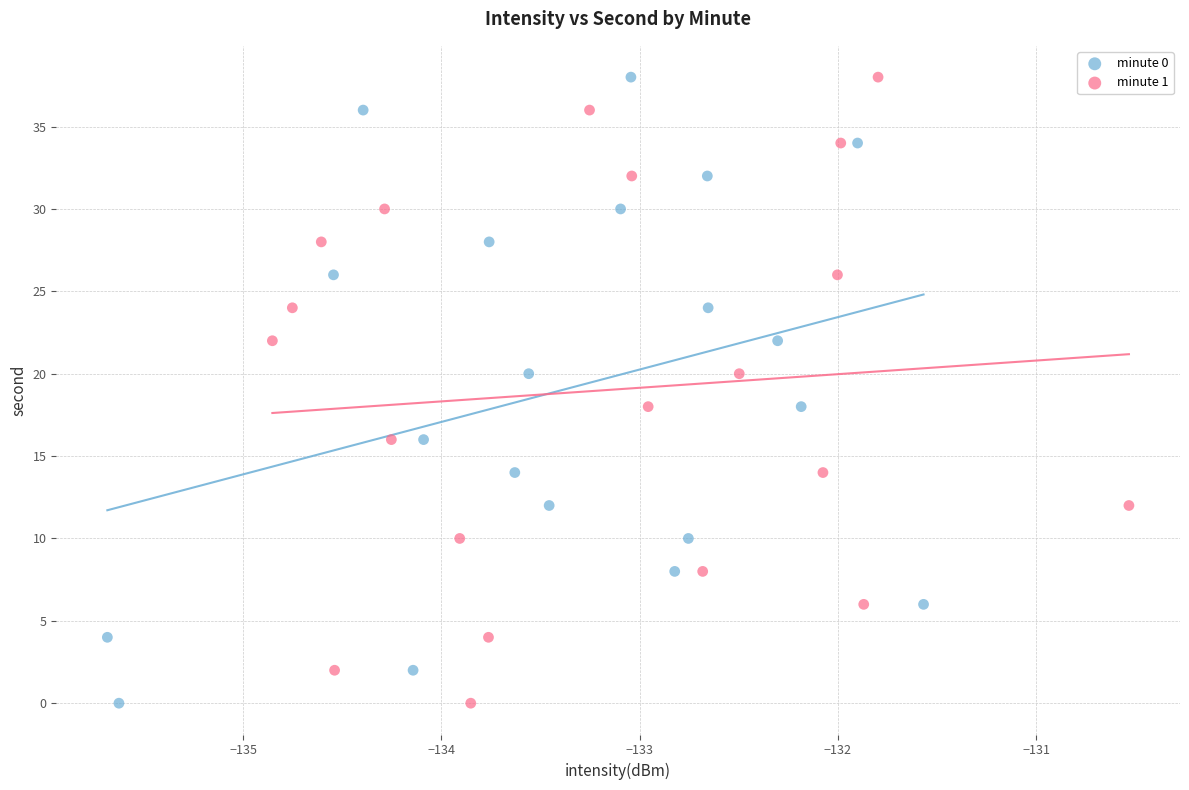

What are all the series names shown in the legend?

minute 0, minute 1